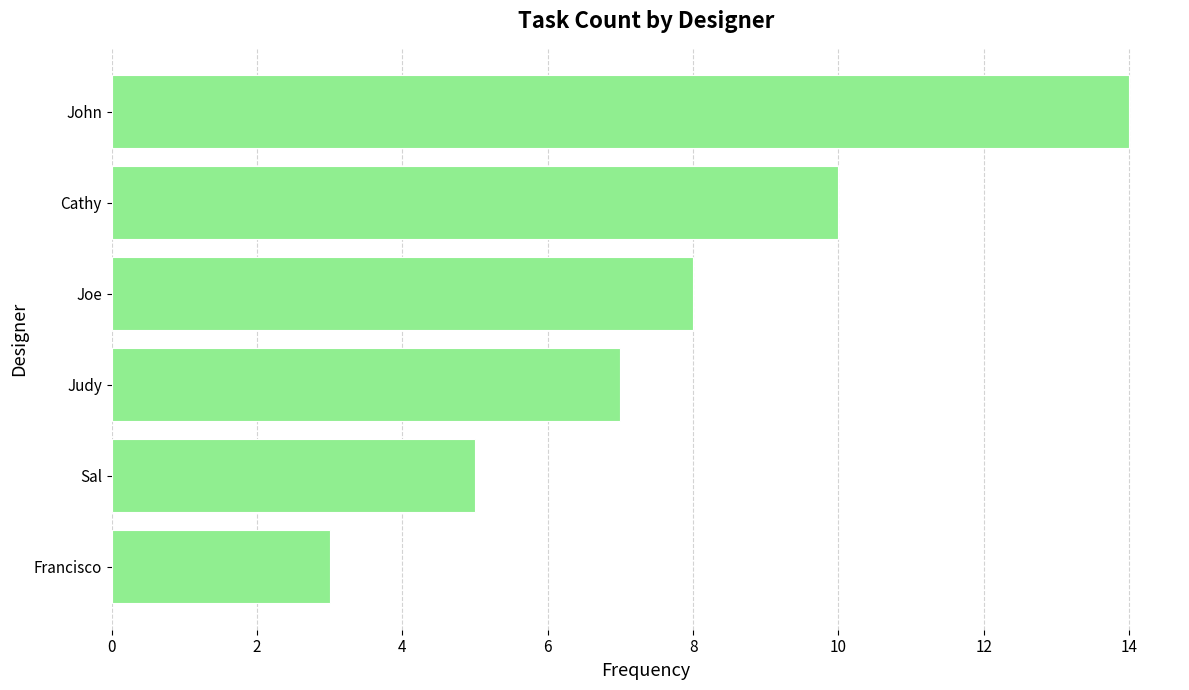

What is the sum of the values at Cathy and Joe?

18